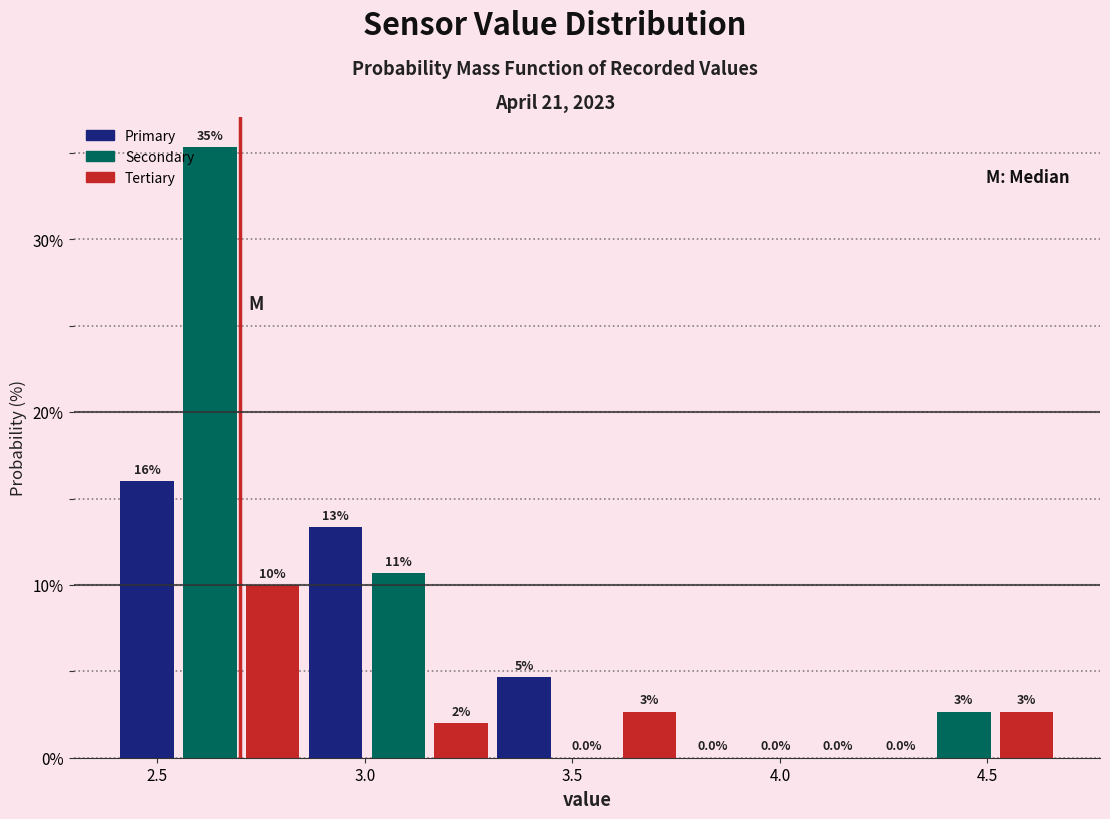

Around what value on the x-axis is the tallest bar? Give the approximate position of its centre, as read against the axis.

2.65